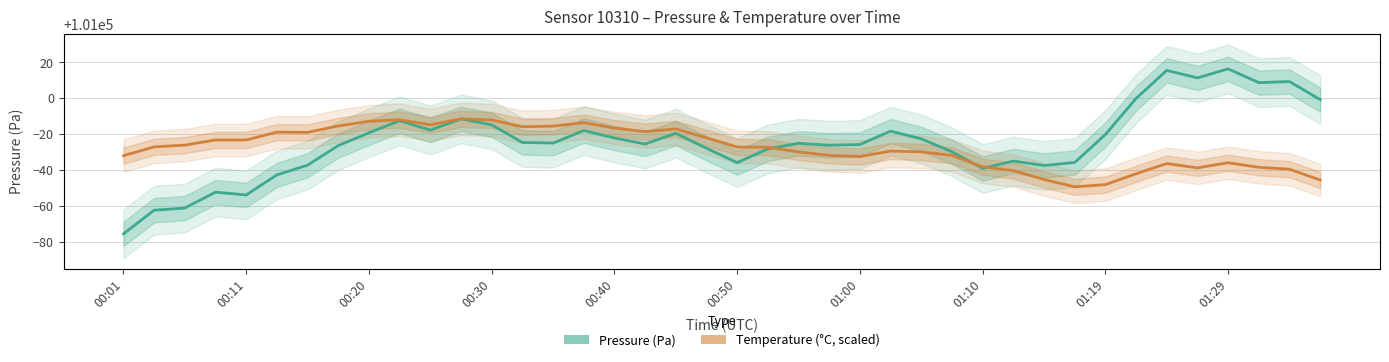

Reading right to left, transcribe all the data shown in this chart.

Pressure (Pa): 100999.2	101009.2	101008.7	101016.3	101011.3	101015.5	100999.8	100979.7	100964.2	100962.5	100965.0	100960.8	100970.2	100977.3	100981.6	100974.2	100973.8	100974.9	100971.8	100964.1	100972.1	100980.5	100974.5	100977.8	100982.0	100975.0	100975.3	100985.2	100988.4	100982.2	100987.4	100980.7	100973.6	100962.7	100957.3	100946.1	100947.7	100938.8	100937.6	100924.4
Temperature (°C, scaled): 100954.4	100960.4	100961.5	100964.1	100961.2	100963.6	100957.9	100951.8	100950.6	100954.7	100959.7	100961.8	100968.1	100970.1	100970.5	100967.5	100968.1	100970.1	100972.6	100972.8	100977.9	100982.9	100981.4	100983.3	100986.4	100984.4	100984.1	100987.9	100988.5	100985.2	100988.0	100987.1	100984.6	100980.9	100981.1	100976.7	100976.7	100973.9	100972.9	100968.0